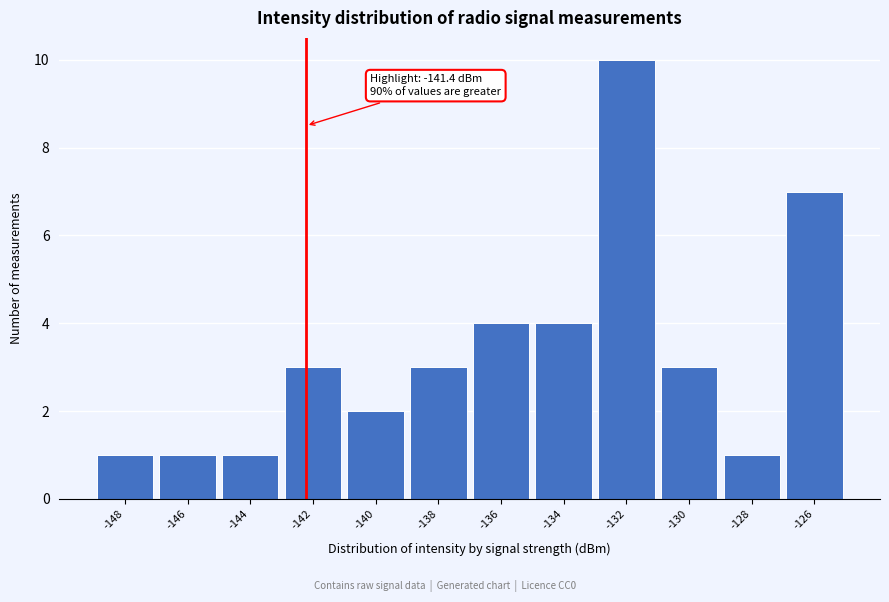

Reading left to right, transcribe all the data shown in this chart.

1	1	1	3	2	3	4	4	10	3	1	7